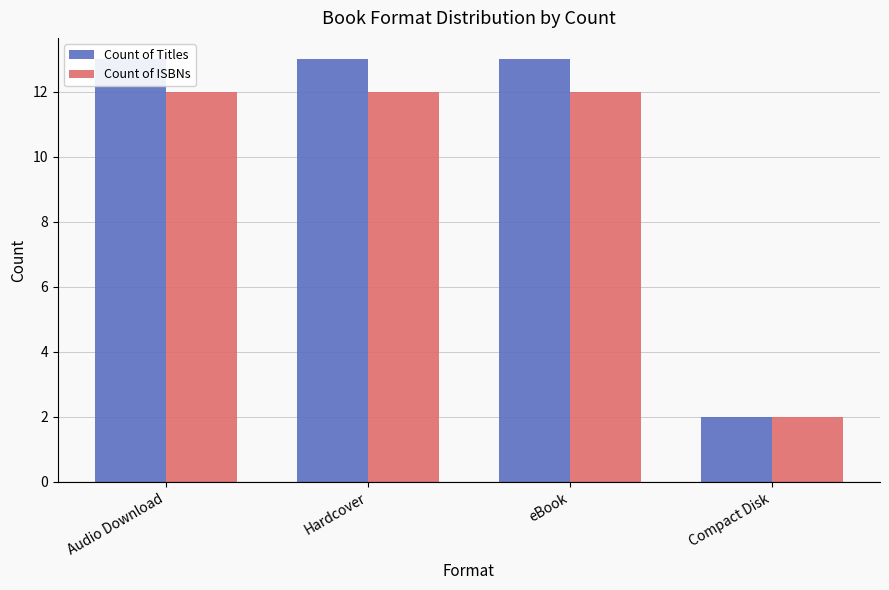

Does the chart contain any negative values?

No